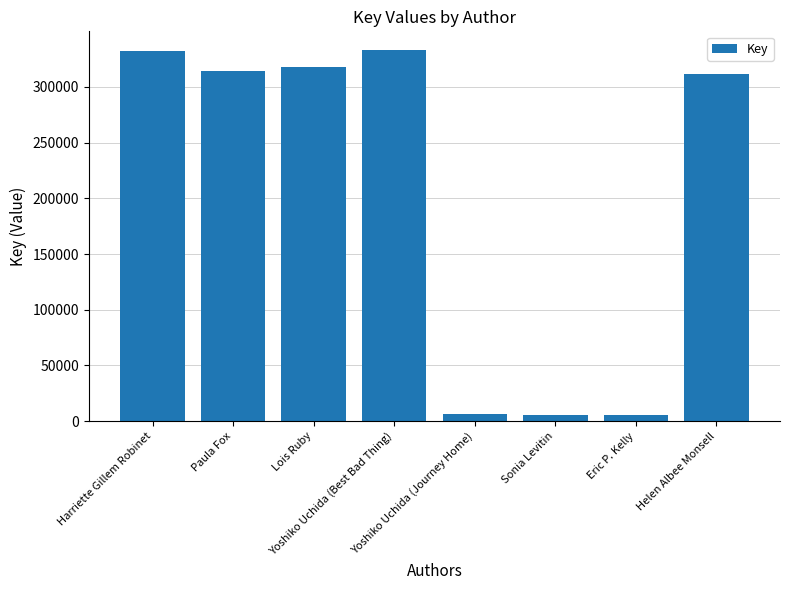

At which label is the value closest to 169284?

Helen Albee Monsell